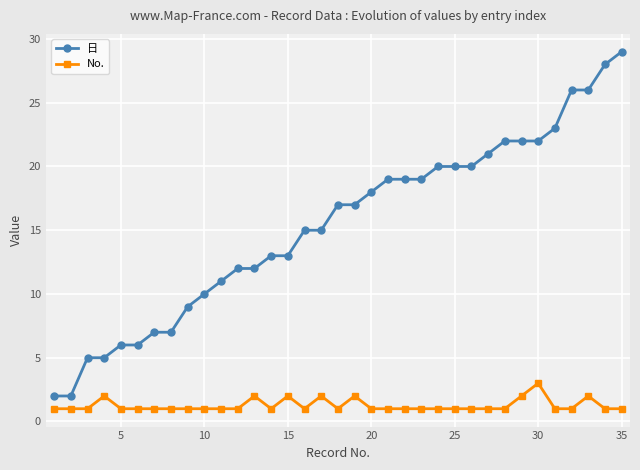

Reading left to right, list all the values displayed in this chart.

日: 2	2	5	5	6	6	7	7	9	10	11	12	12	13	13	15	15	17	17	18	19	19	19	20	20	20	21	22	22	22	23	26	26	28	29
No.: 1	1	1	2	1	1	1	1	1	1	1	1	2	1	2	1	2	1	2	1	1	1	1	1	1	1	1	1	2	3	1	1	2	1	1